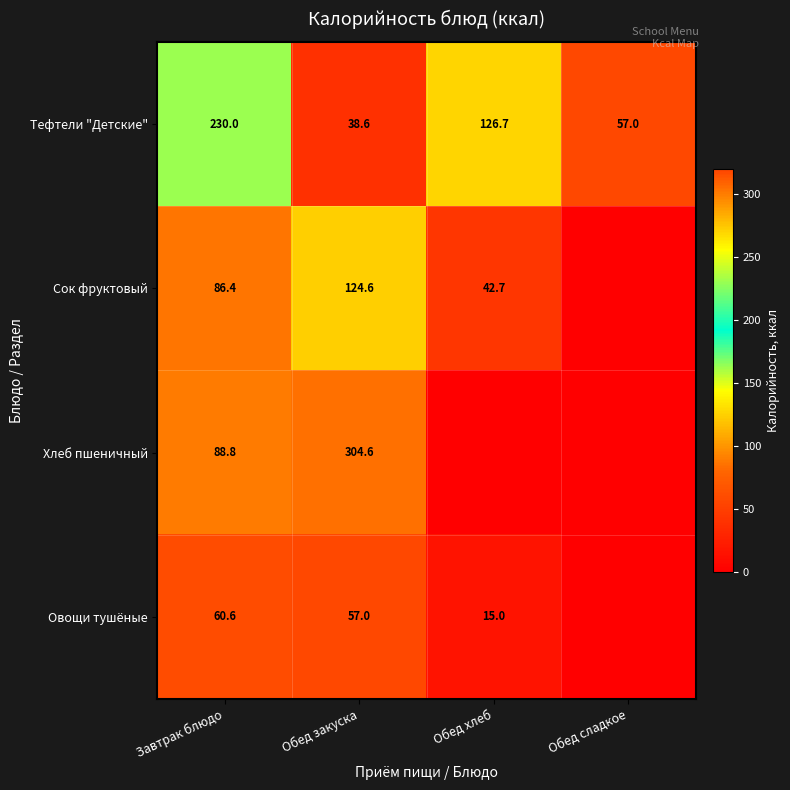

What is the difference between the Тефтели "Детские" values at Завтрак блюдо and Обед сладкое?

173.0